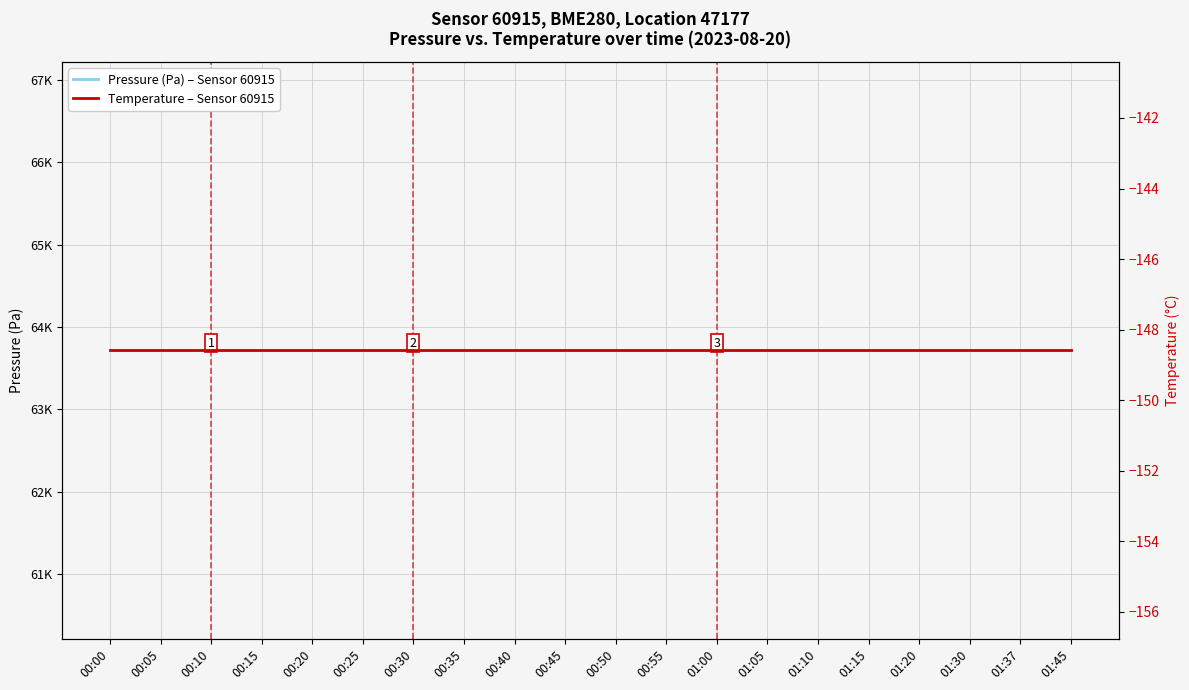

Count the number of categories in the chart.

20